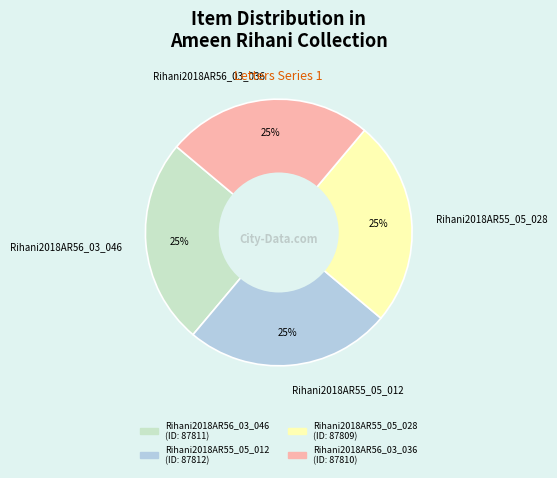

What percentage is the Rihani2018AR55_05_028 slice, to the nearest percent?

25%